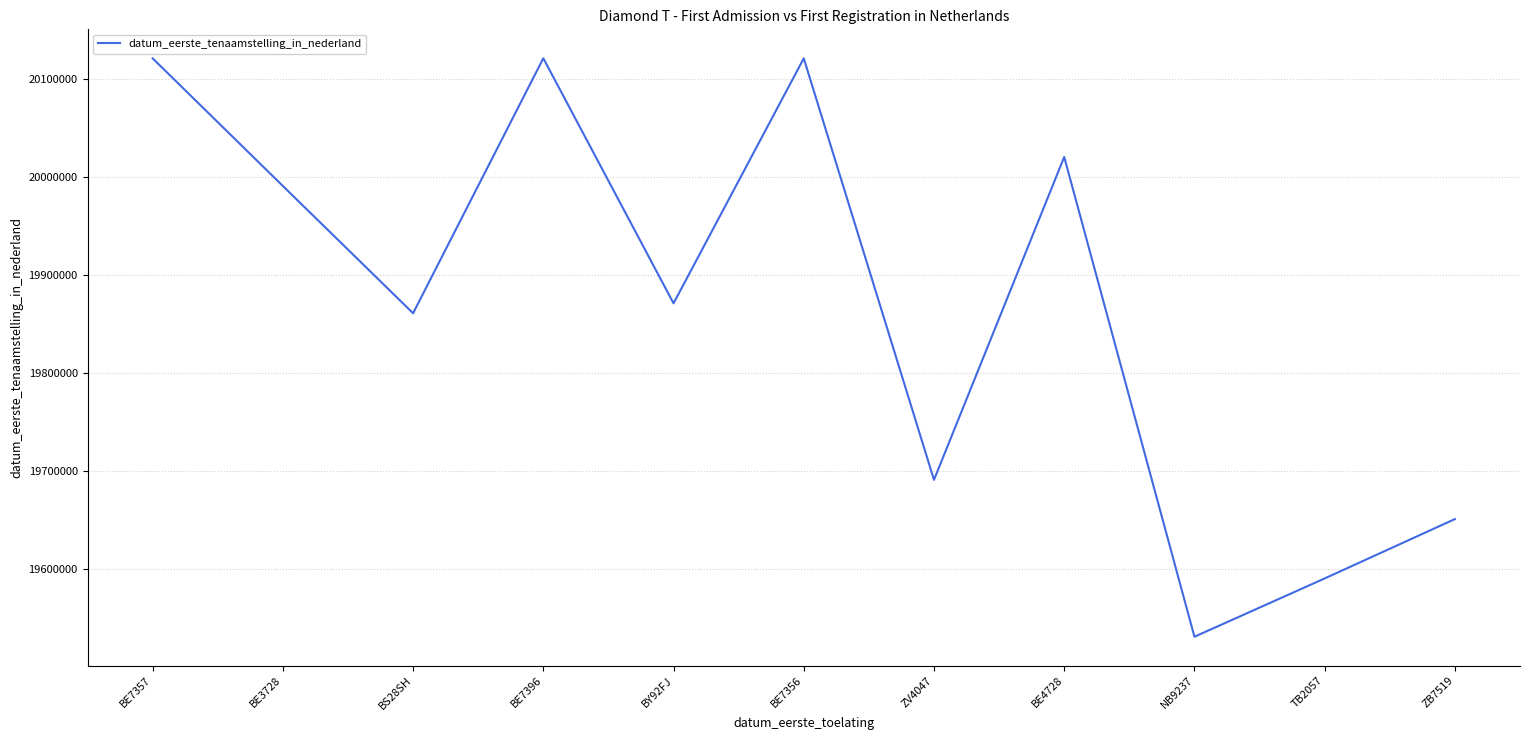

What value does the data have at BE7396, to the nearest 10?

20120710